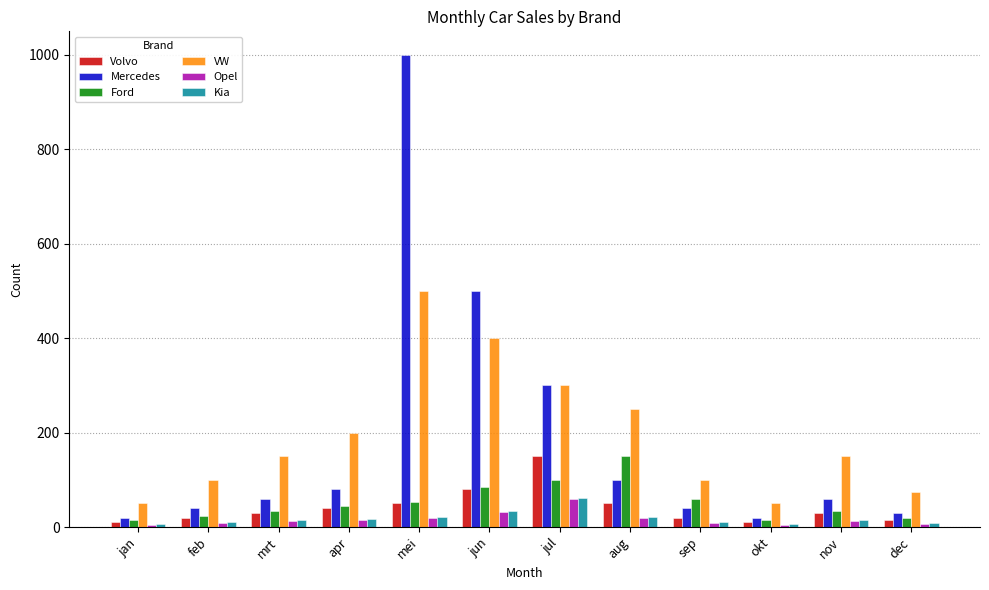

What is the total value across all series at jul?

972